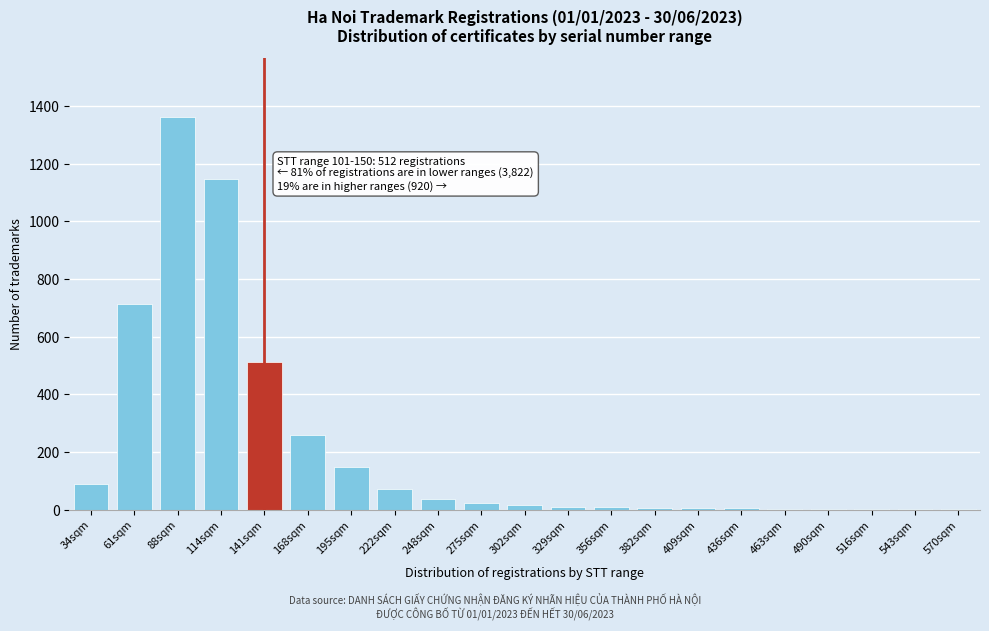

What is the change in value from 141sqm to 195sqm?

-364